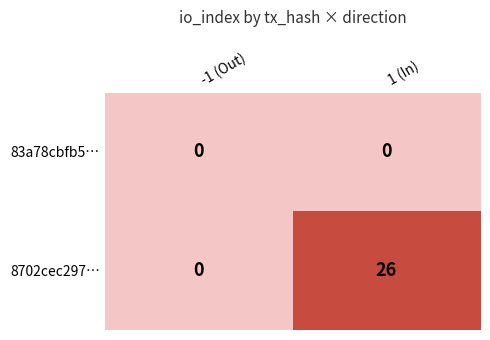

Which series has the largest range (max minus min)?

8702cec297…